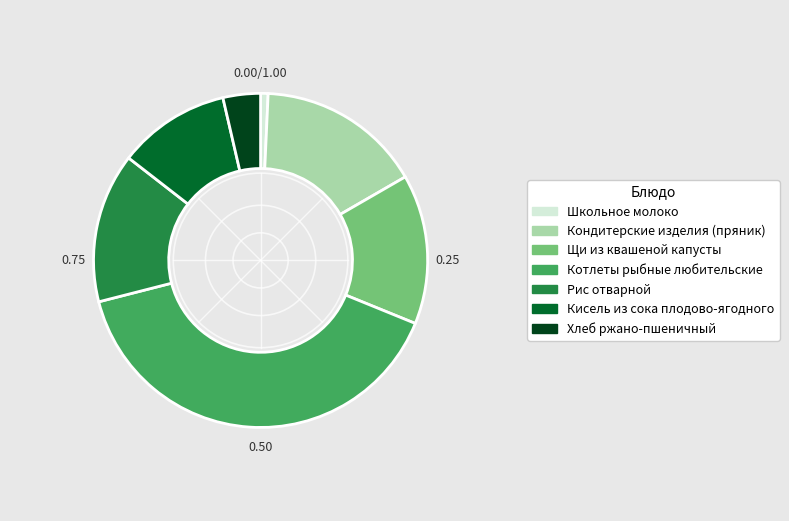

Is Кондитерские изделия (пряник) the majority of the pie?

No